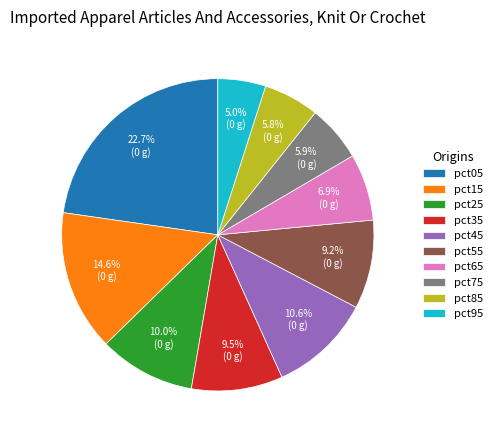

Which category has the biggest portion of the pie?

pct05